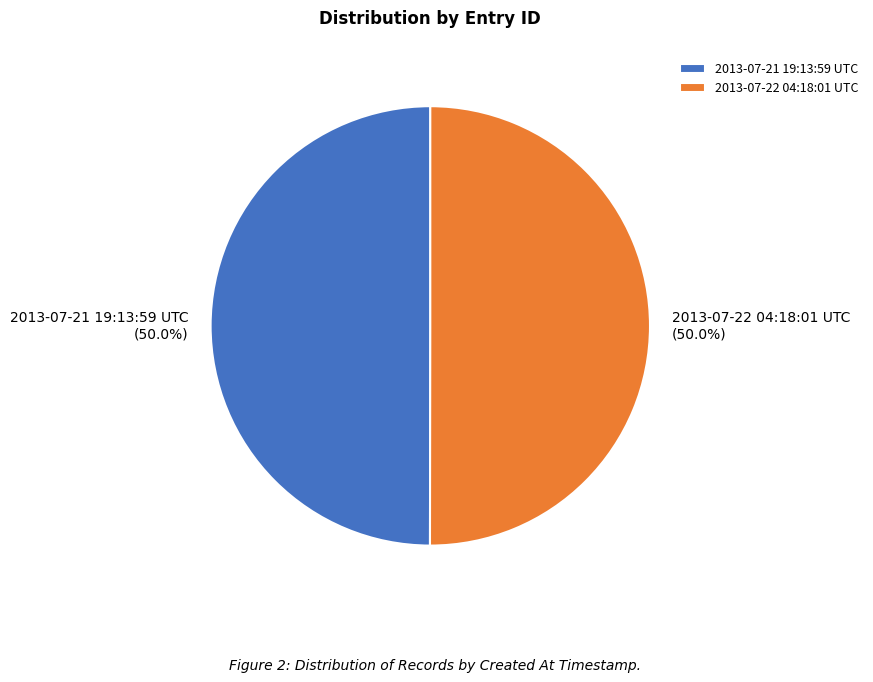

To the nearest percent, what percentage of the pie is 2013-07-22 04:18:01 UTC?

50%